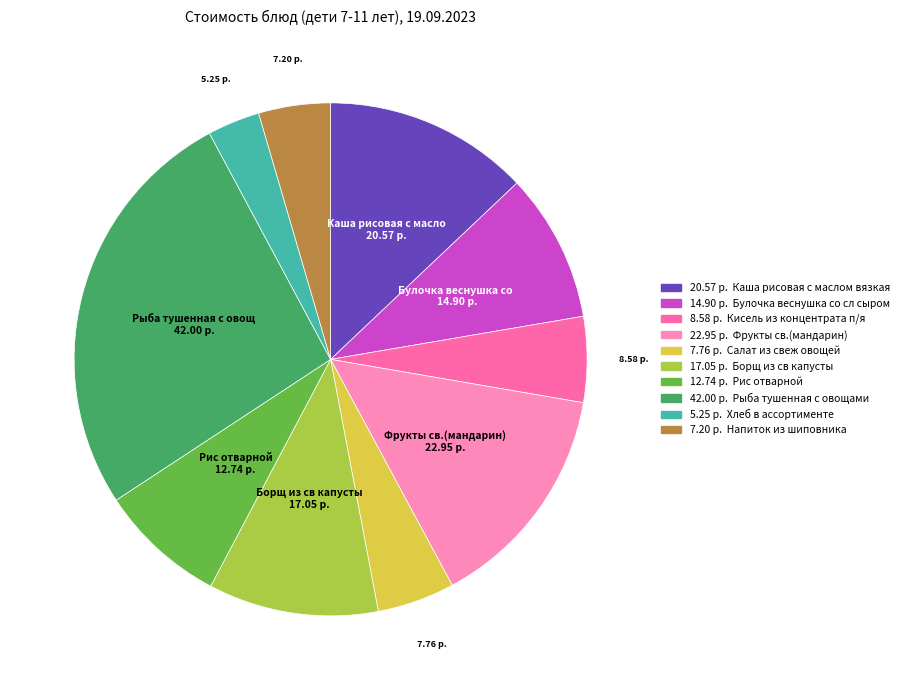

Which slice is the smallest?

Хлеб в ассортименте